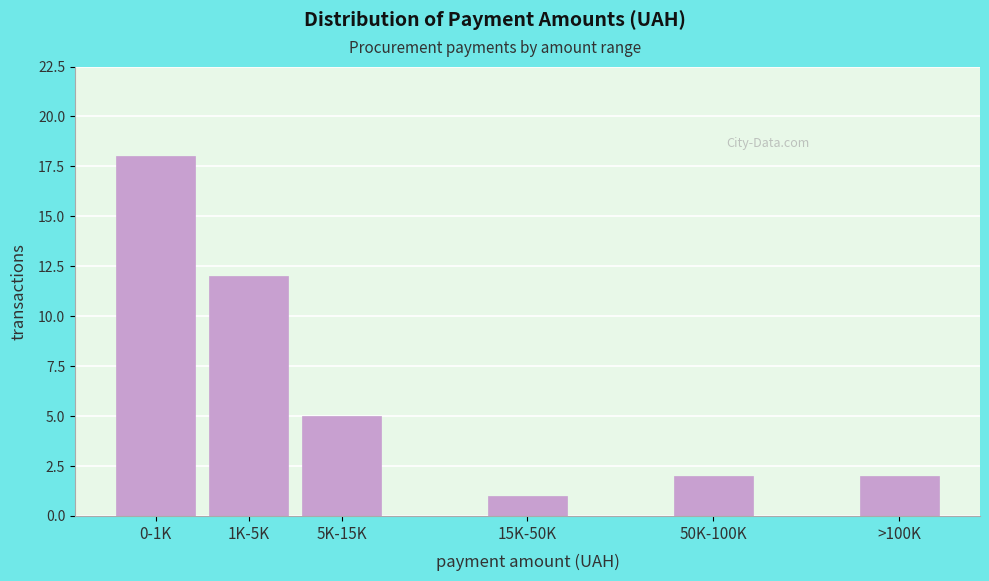

Reading right to left, transcribe all the data shown in this chart.

>100K=2	50K-100K=2	15K-50K=1	5K-15K=5	1K-5K=12	0-1K=18